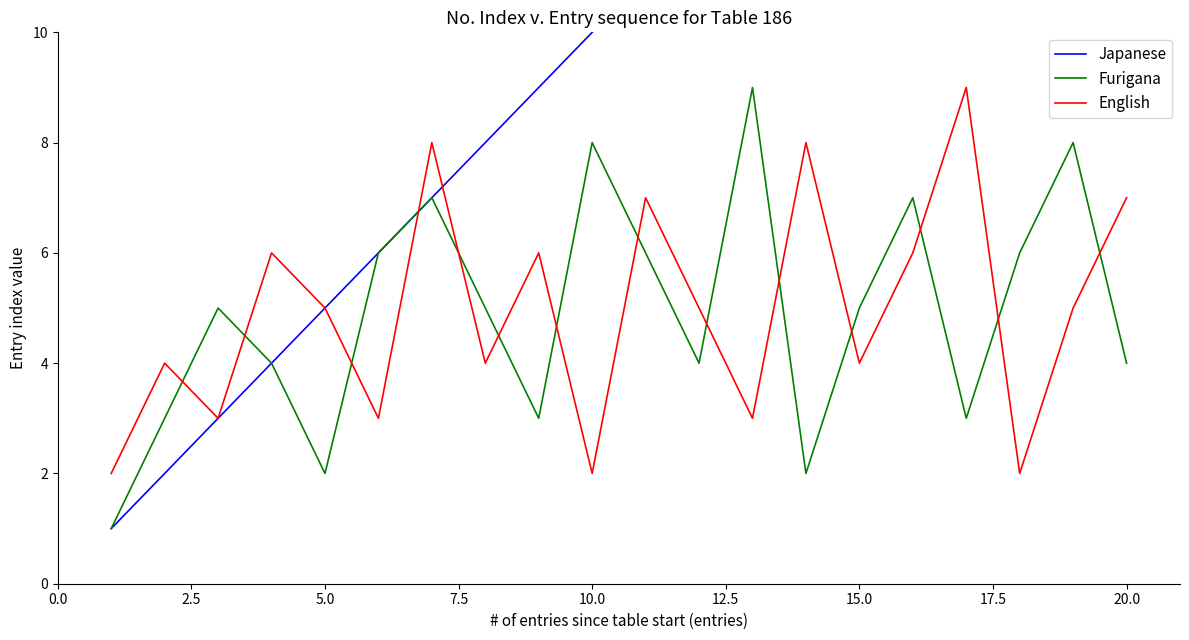

True or false: English and Japanese cross at least once.

True